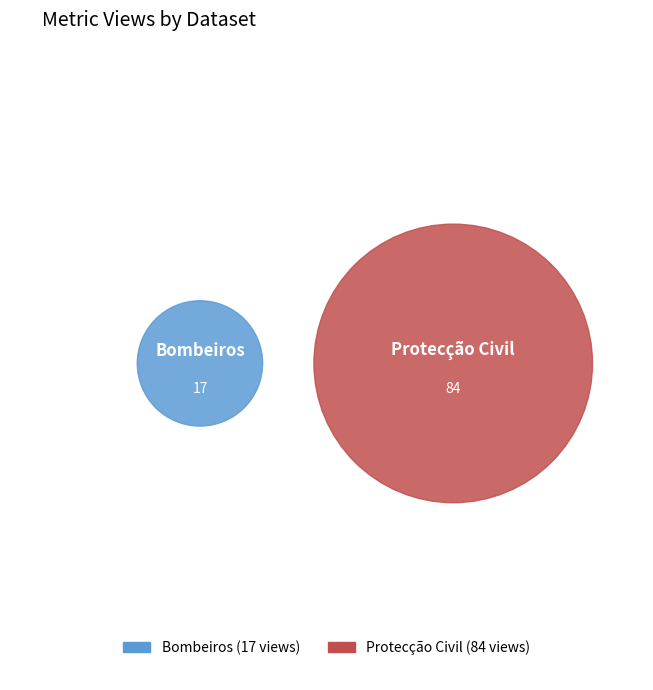

What percentage is the Protecção Civil slice, to the nearest percent?

83%